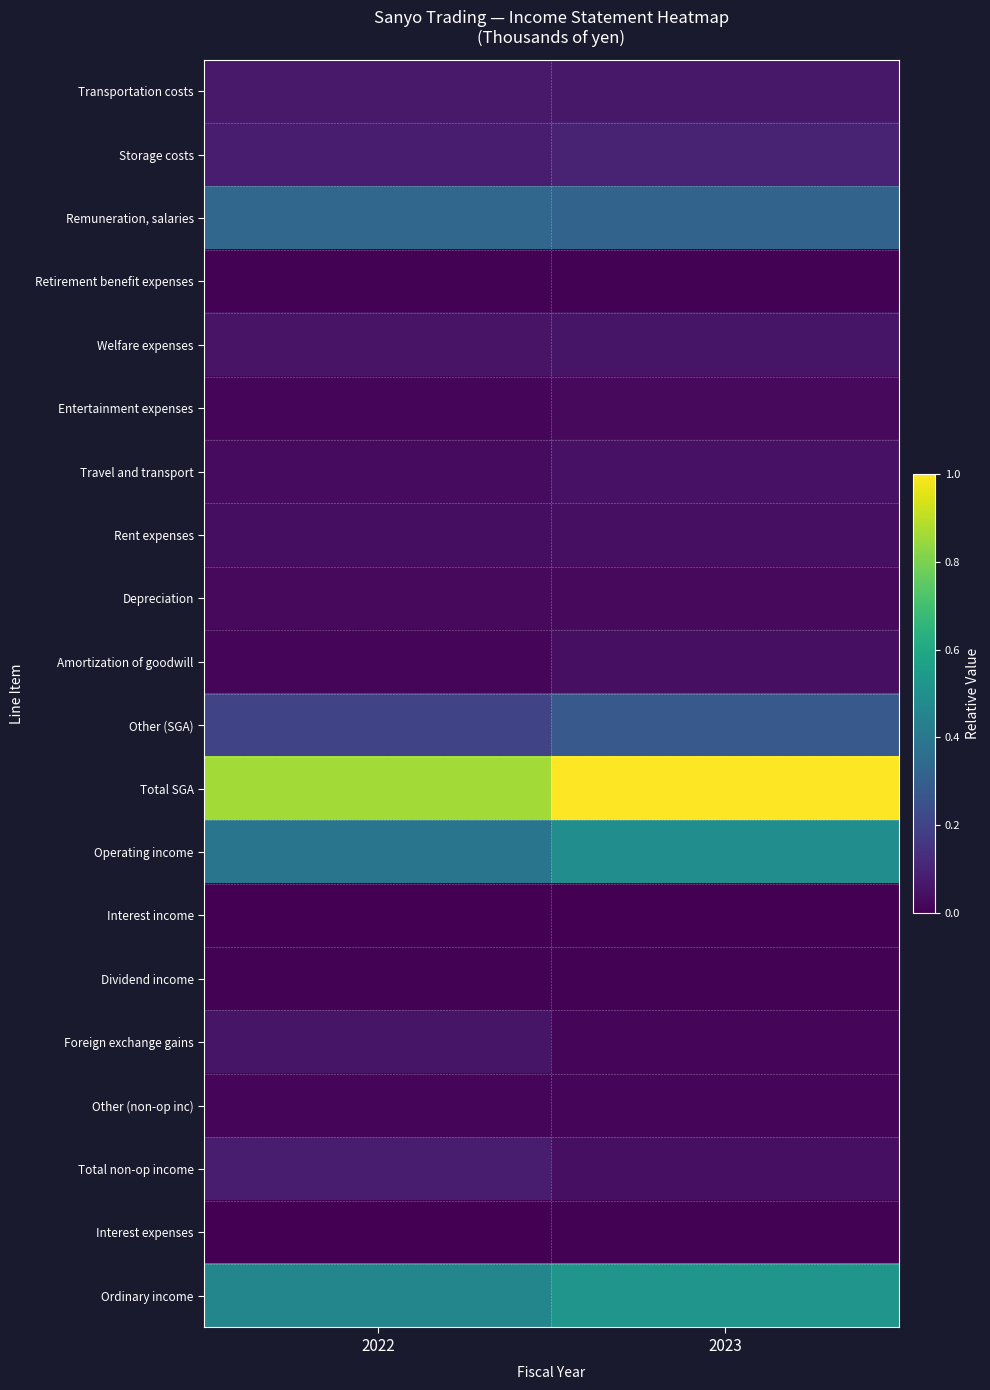

Which series has the widest spread of values?

Total SGA